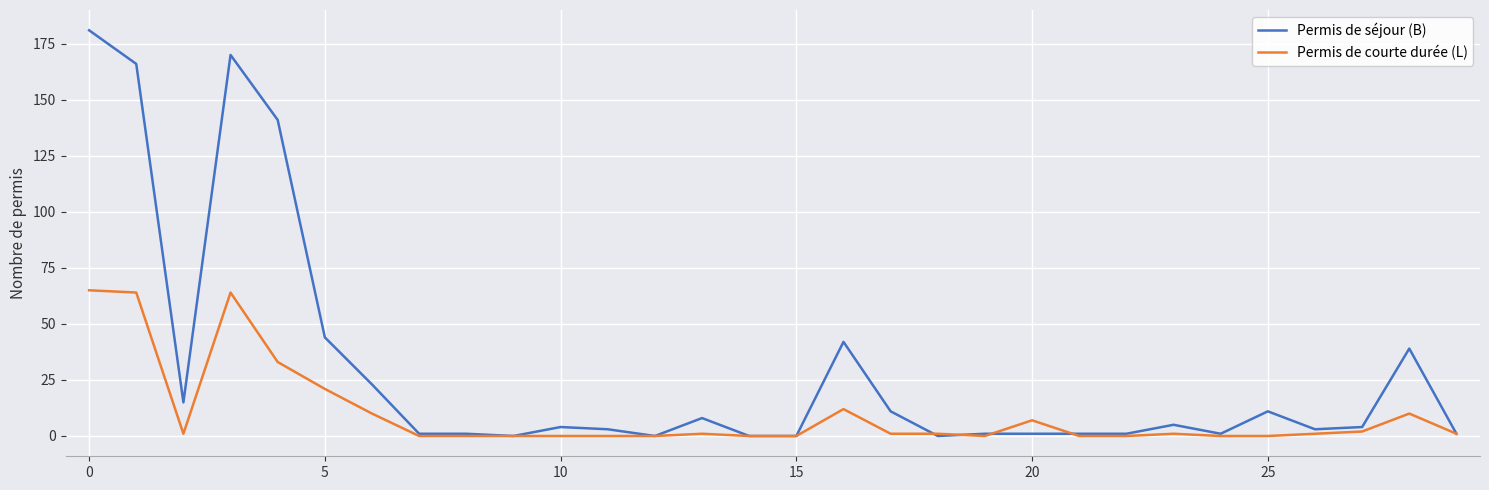

Reading left to right, transcribe all the data shown in this chart.

Permis de séjour (B): 181	166	15	170	141	44	23	1	1	0	4	3	0	8	0	0	42	11	0	1	1	1	1	5	1	11	3	4	39	1
Permis de courte durée (L): 65	64	1	64	33	21	10	0	0	0	0	0	0	1	0	0	12	1	1	0	7	0	0	1	0	0	1	2	10	1